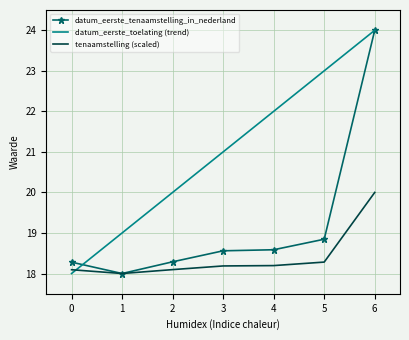

What is the maximum value shown in the chart?

24.0